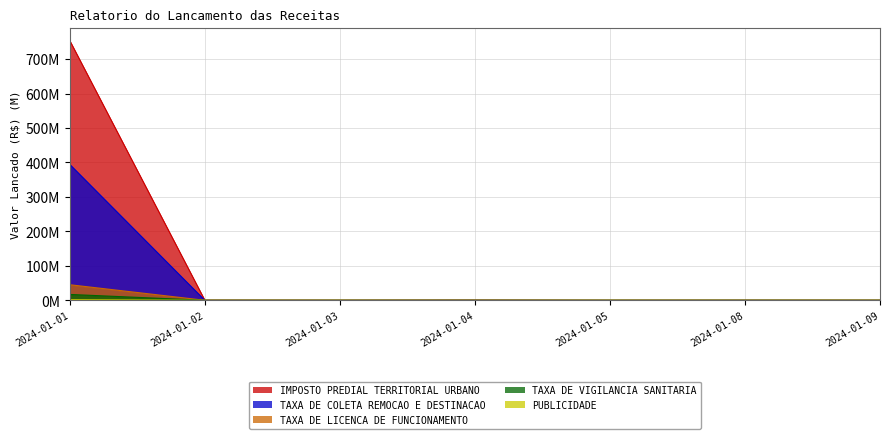

Is the value of IMPOSTO PREDIAL TERRITORIAL URBANO at 2024-01-01 greater than the value of PUBLICIDADE at 2024-01-02?

Yes